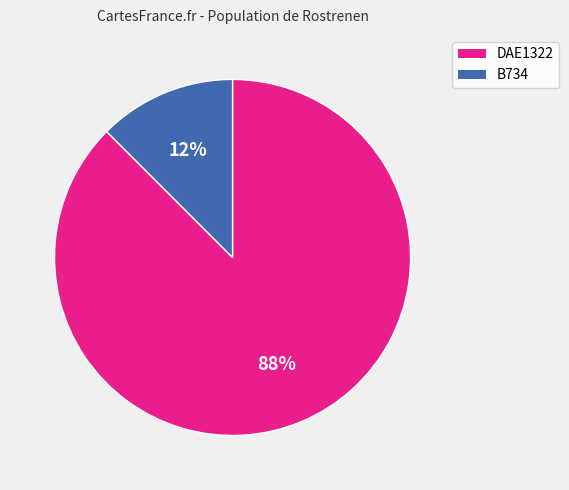

True or false: DAE1322 accounts for 88% of the total.

True